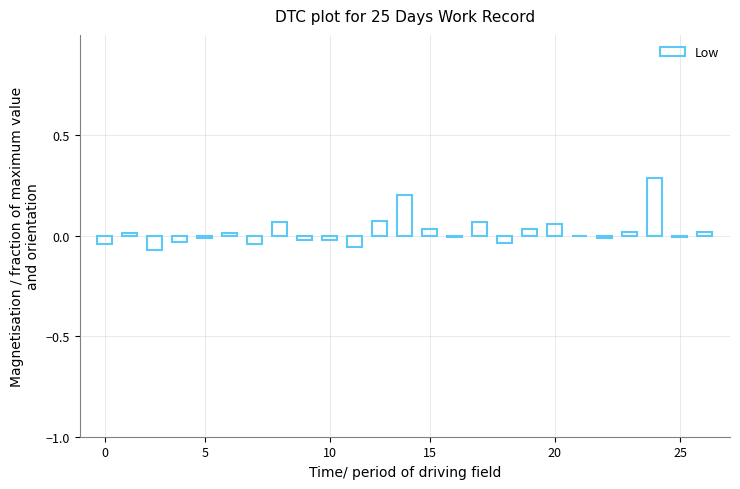

What is the sum of all values?

0.5